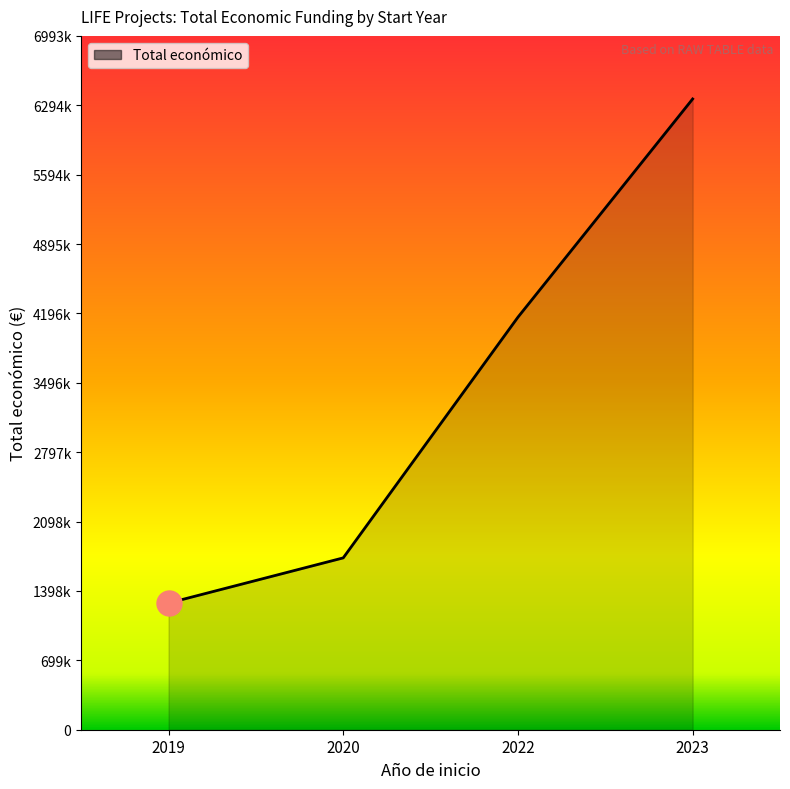

Does the chart display data point markers on the line(s)?

No